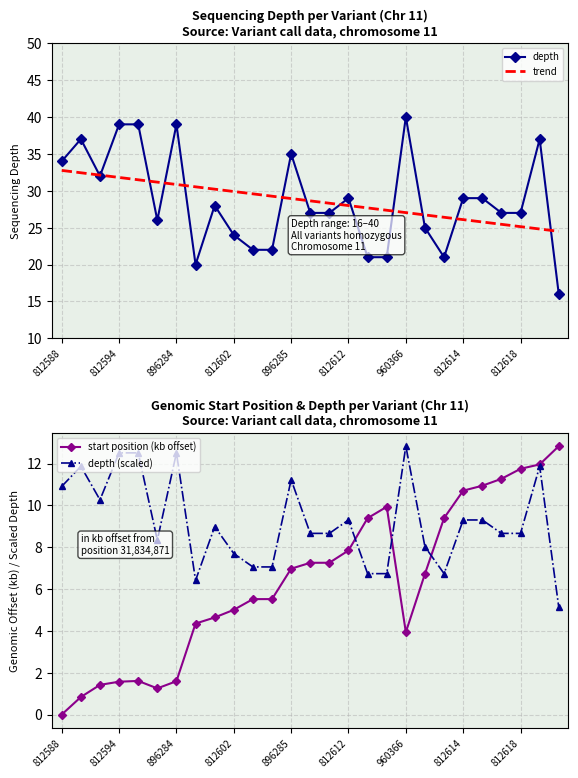

True or false: depth has a value of 34.0 at 812588.

True